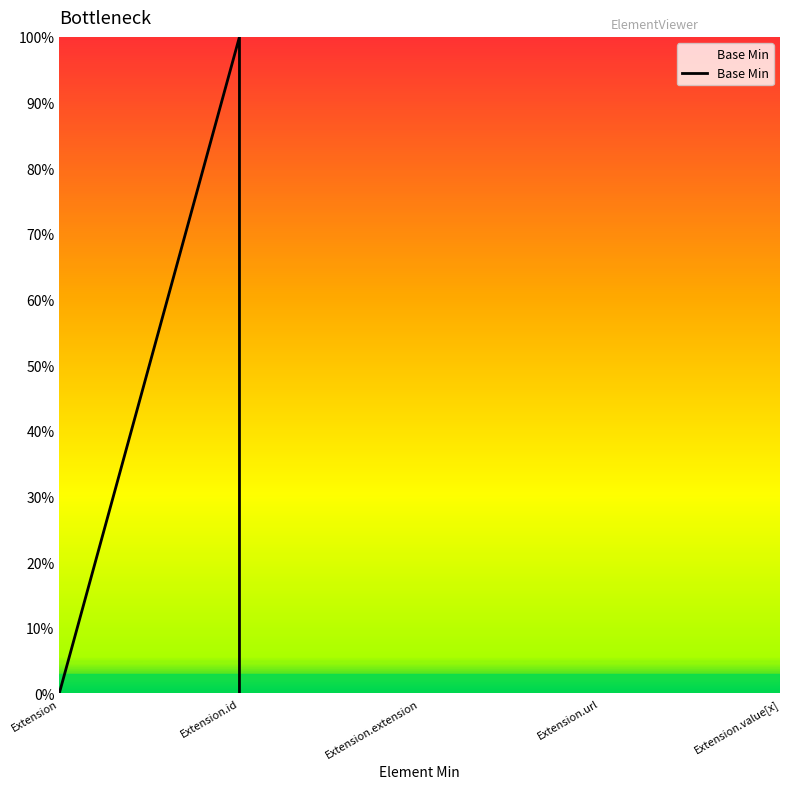

What is the greatest value displayed?

1